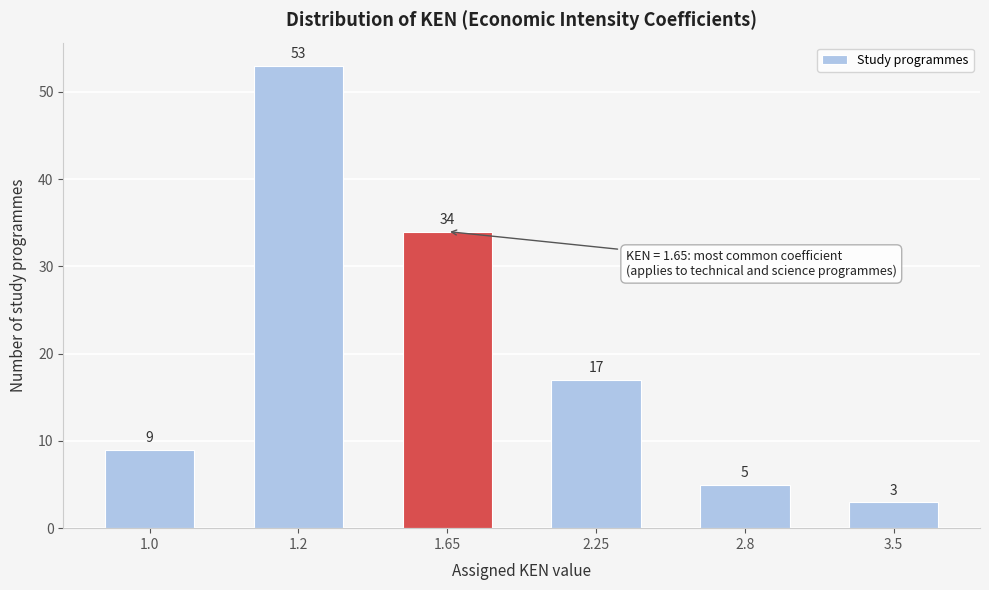

Reading left to right, what are all the values shown in this chart?

1.0=9	1.2=53	1.65=34	2.25=17	2.8=5	3.5=3